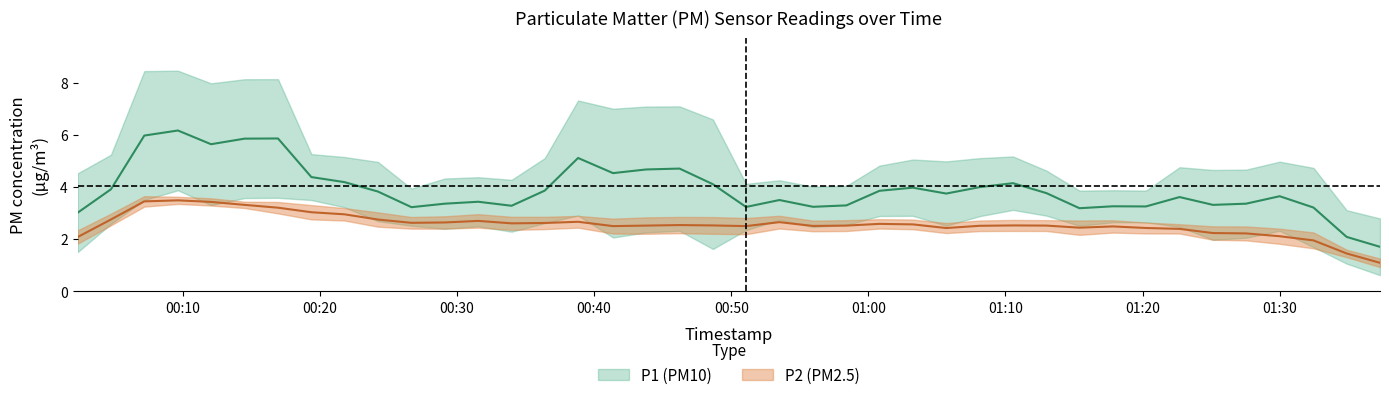

Where is P1 nearest to the value 6?

7